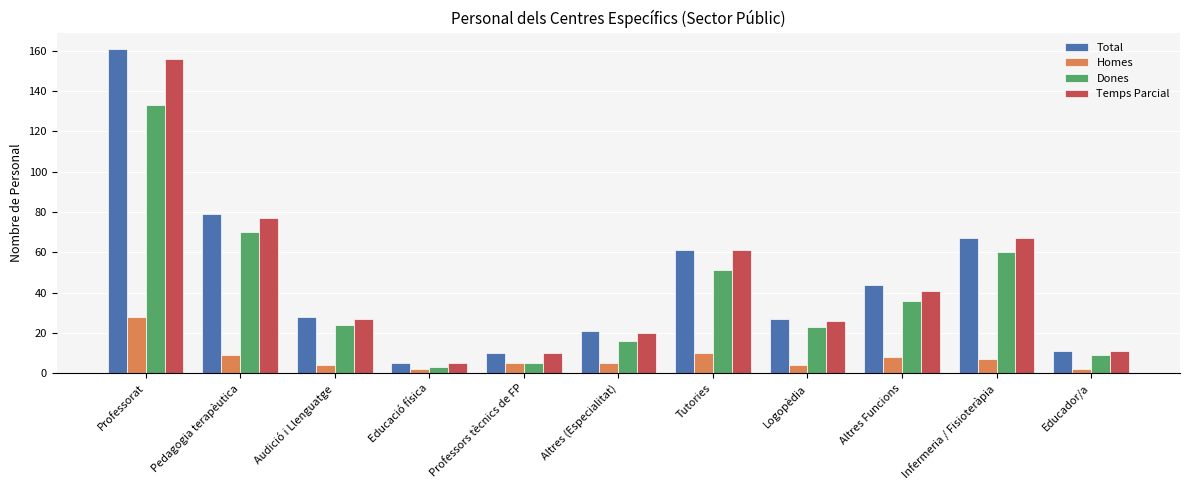

Are the bars grouped side by side (vs. stacked)?

Yes